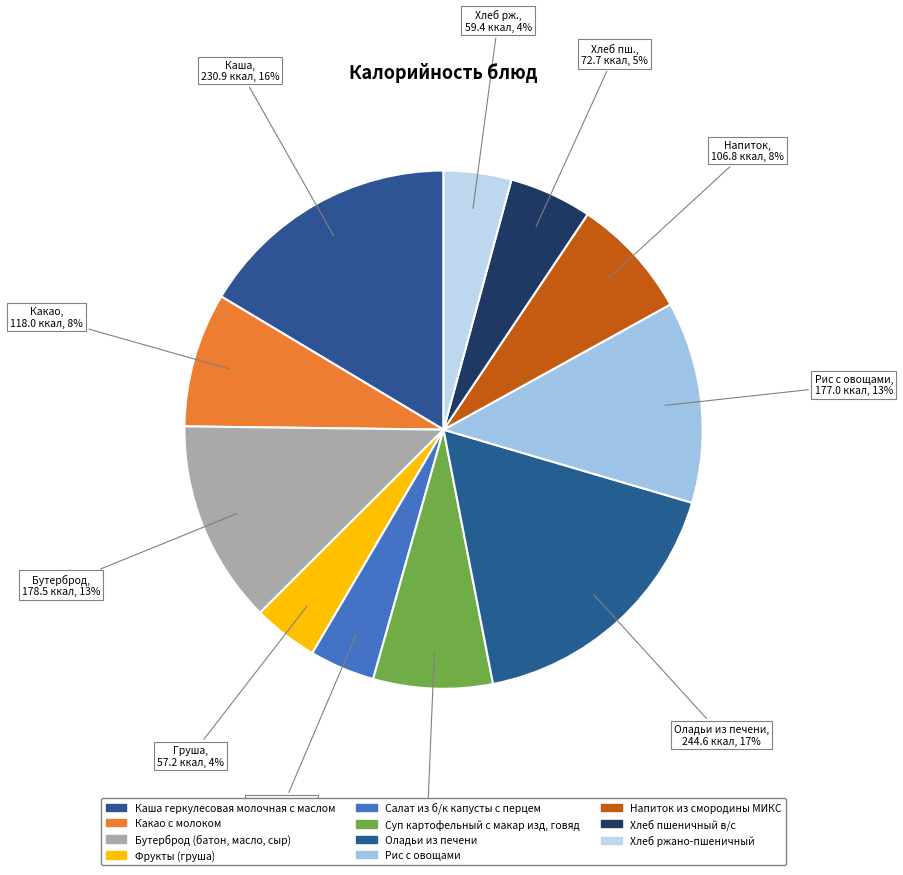

Do Каша геркулесовая молочная с маслом and Хлеб пшеничный в/с together represent more than half of the pie?

No